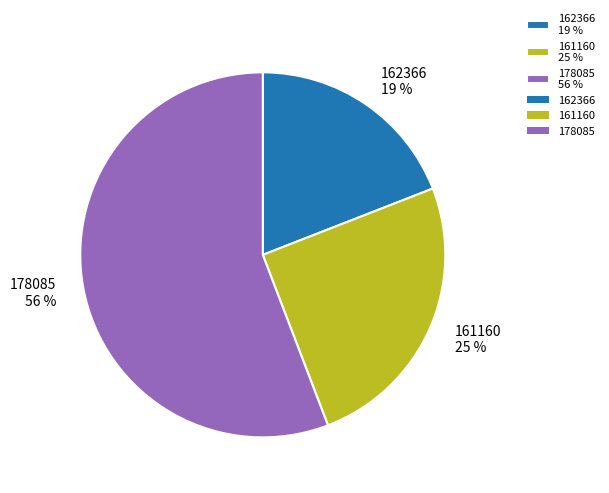

How many slices are in this pie chart?

3